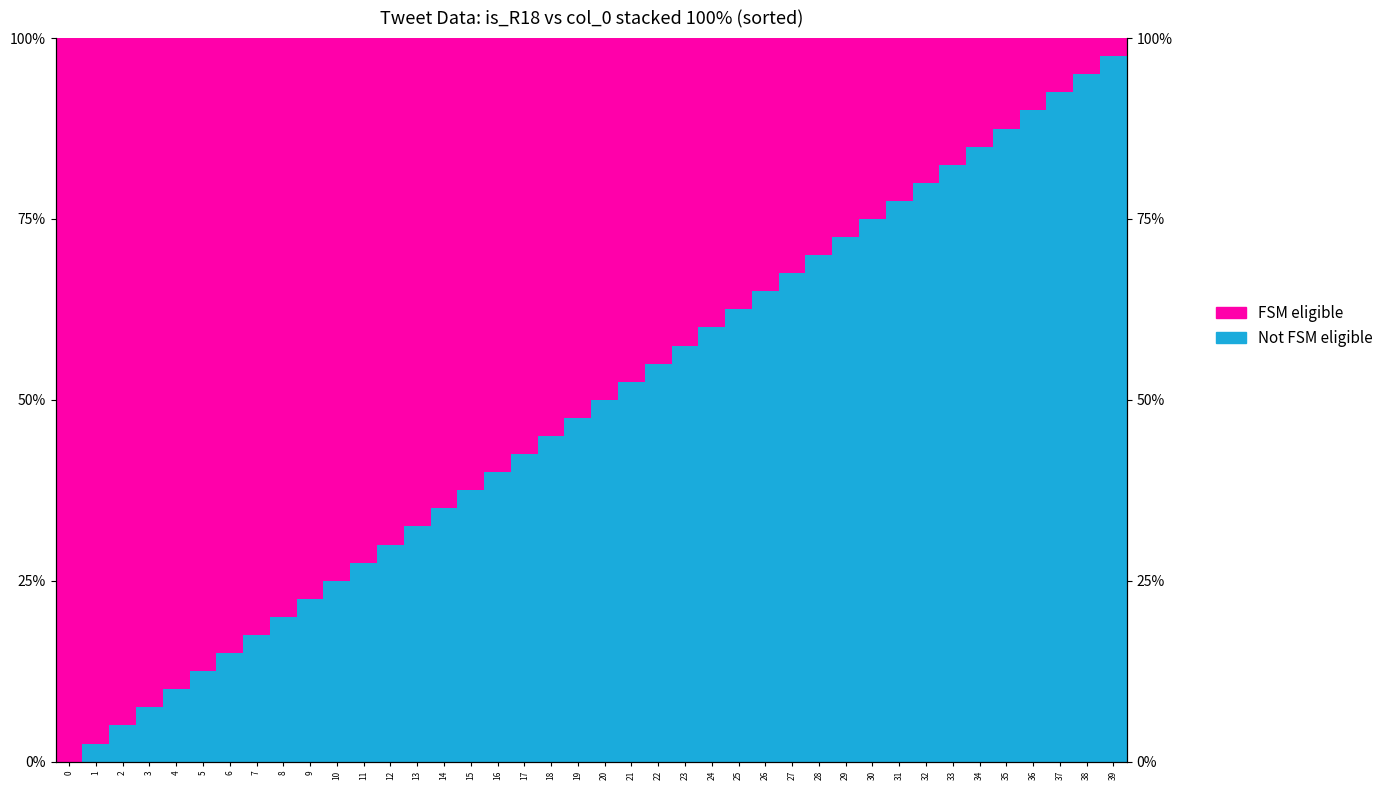

What is the greatest value displayed?

100.0